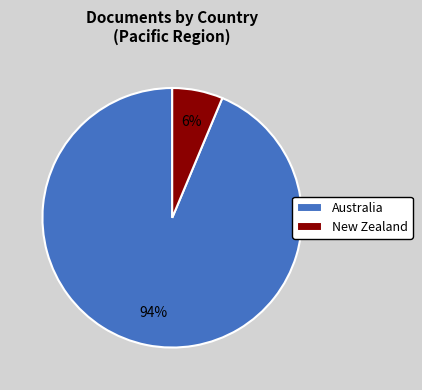

What percentage is the Australia slice, to the nearest percent?

94%